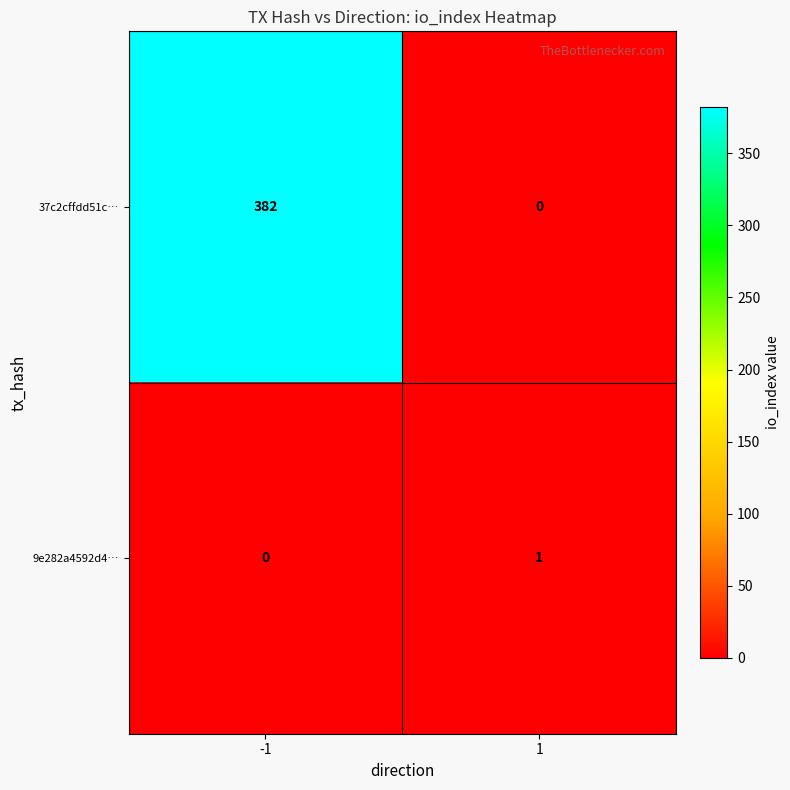

Is it true that 9e282a4592d4… equals 0 at -1?

True